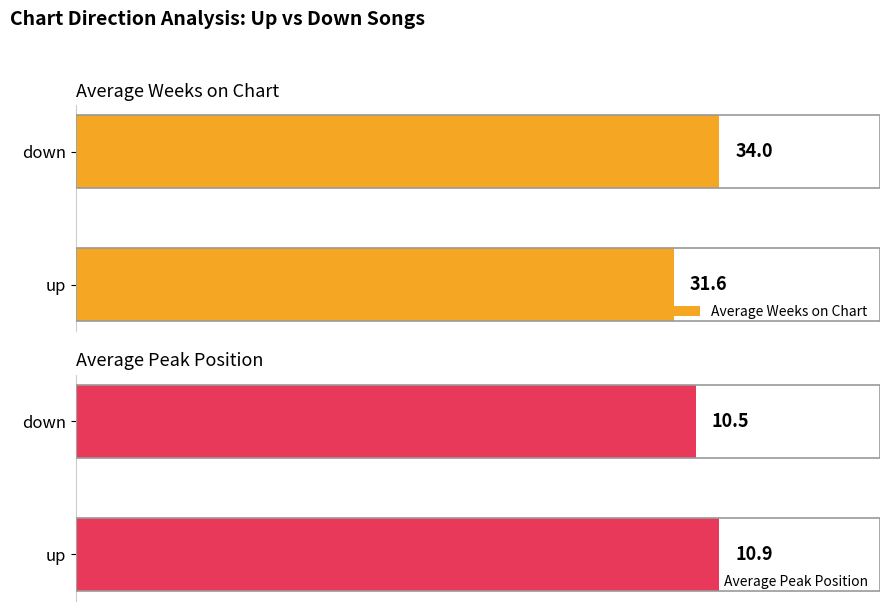

What is the greatest value displayed?

34.0